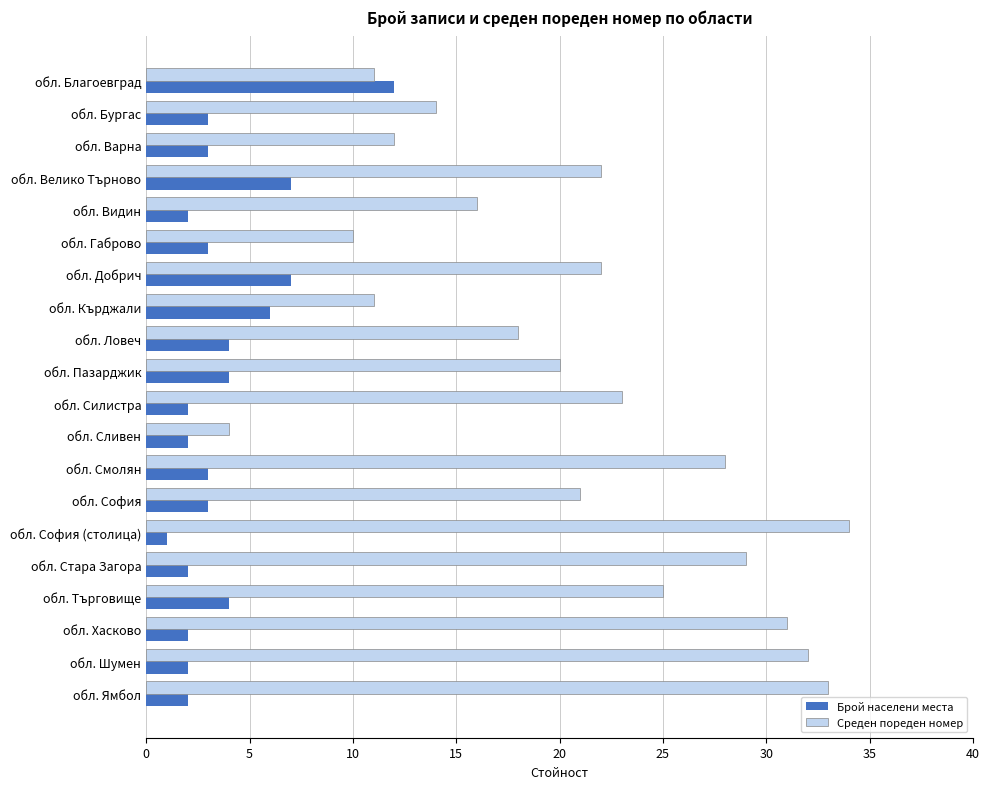

The value of Брой населени места at обл. Добрич is 11. True or false?

False